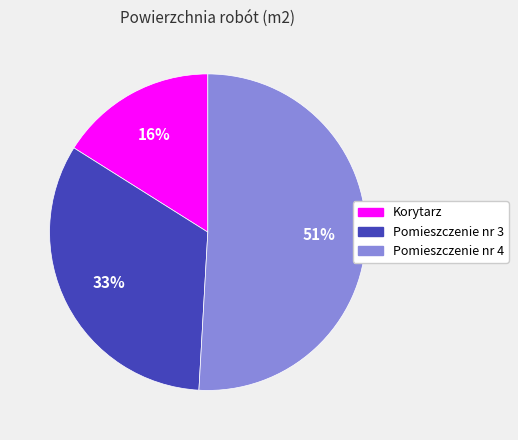

Count the number of slices in the pie.

3